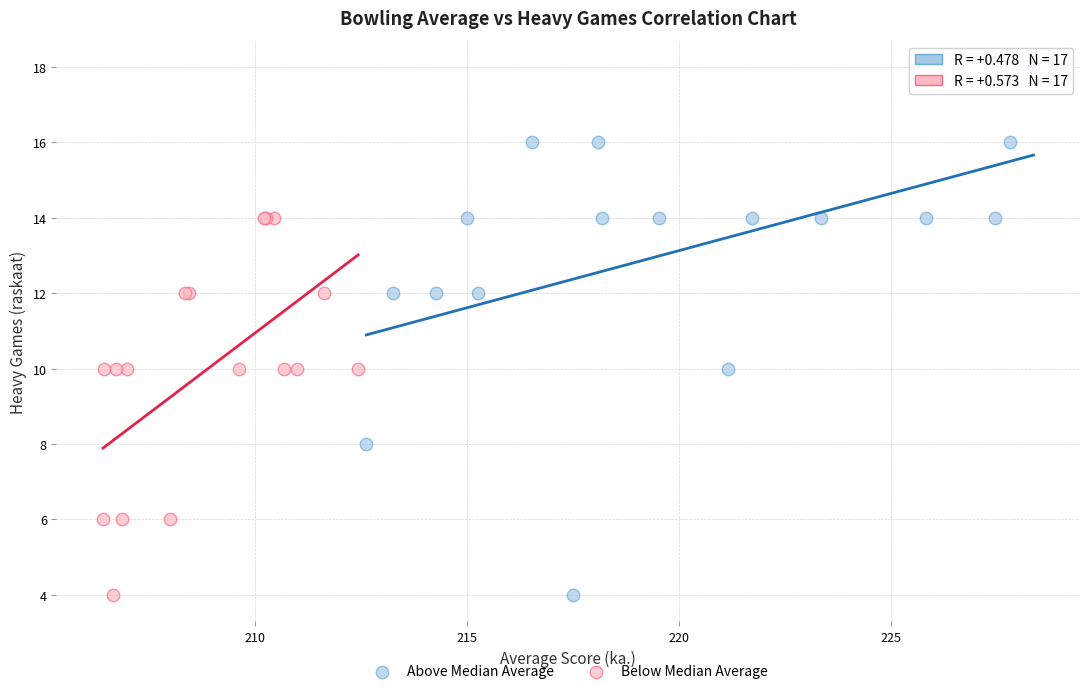

Which series has the widest spread of Y values?

Above Median Average